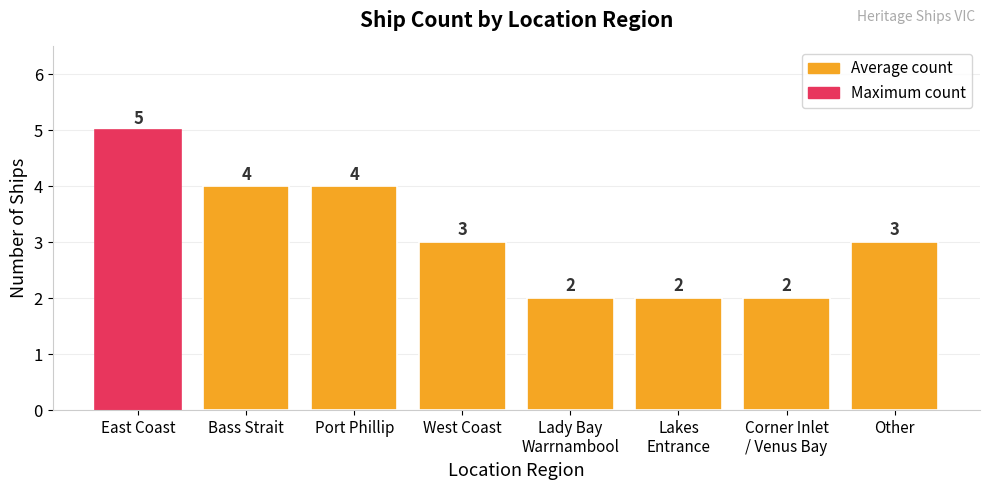

What position from the right is Corner Inlet
/ Venus Bay?

2